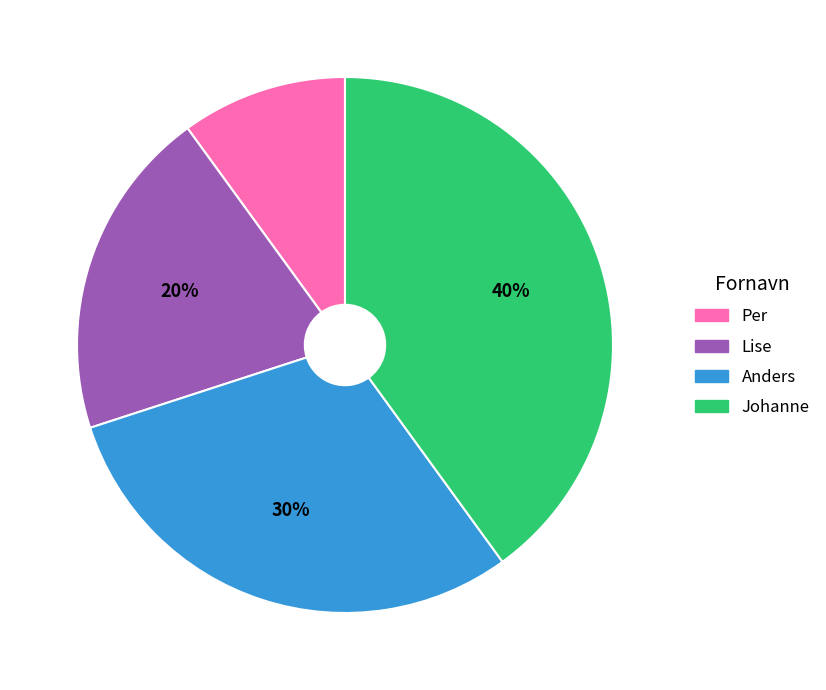

To the nearest percent, what is the average slice percentage?

25%